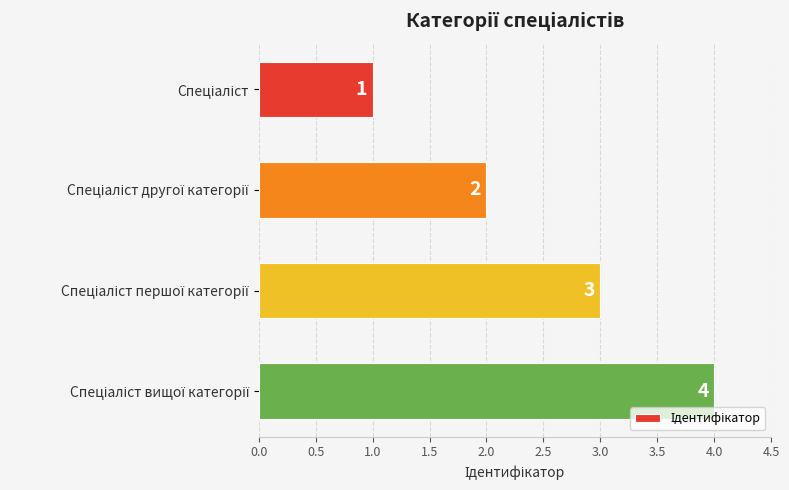

What is the value of the 3rd bar from the top?

3